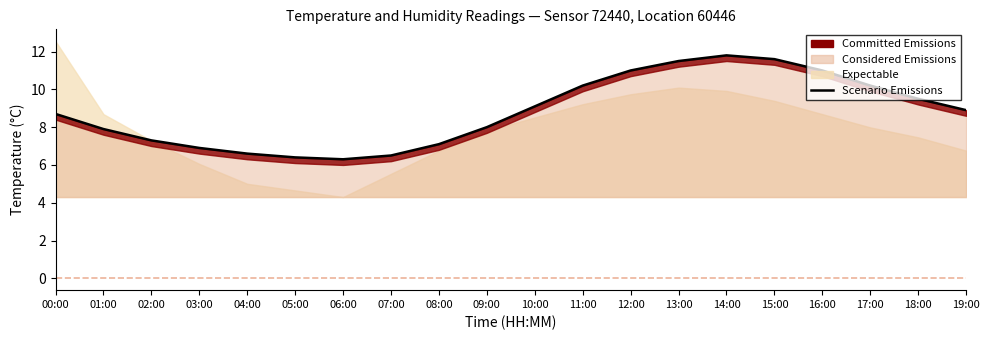

What is the change in value from 12:00 to 13:00?

+0.5